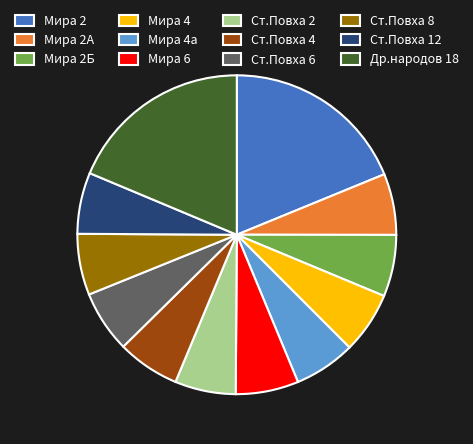

Combined, do Мира 4а and Ст.Повха 2 account for over 50%?

No